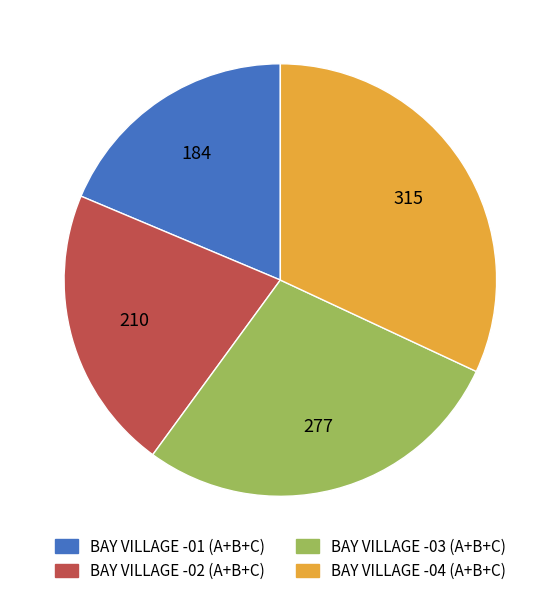

True or false: BAY VILLAGE -02 (A+B+C) accounts for 21% of the total.

True